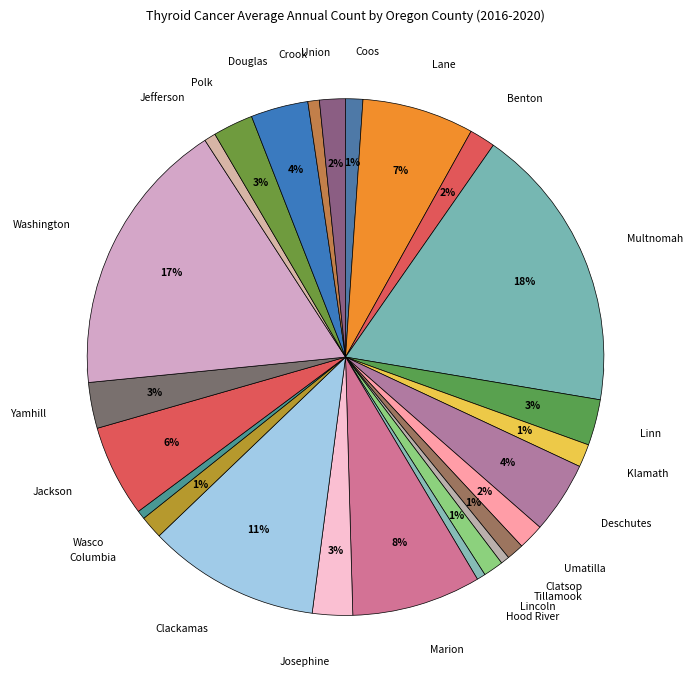

What percentage is the Josephine slice, to the nearest percent?

3%